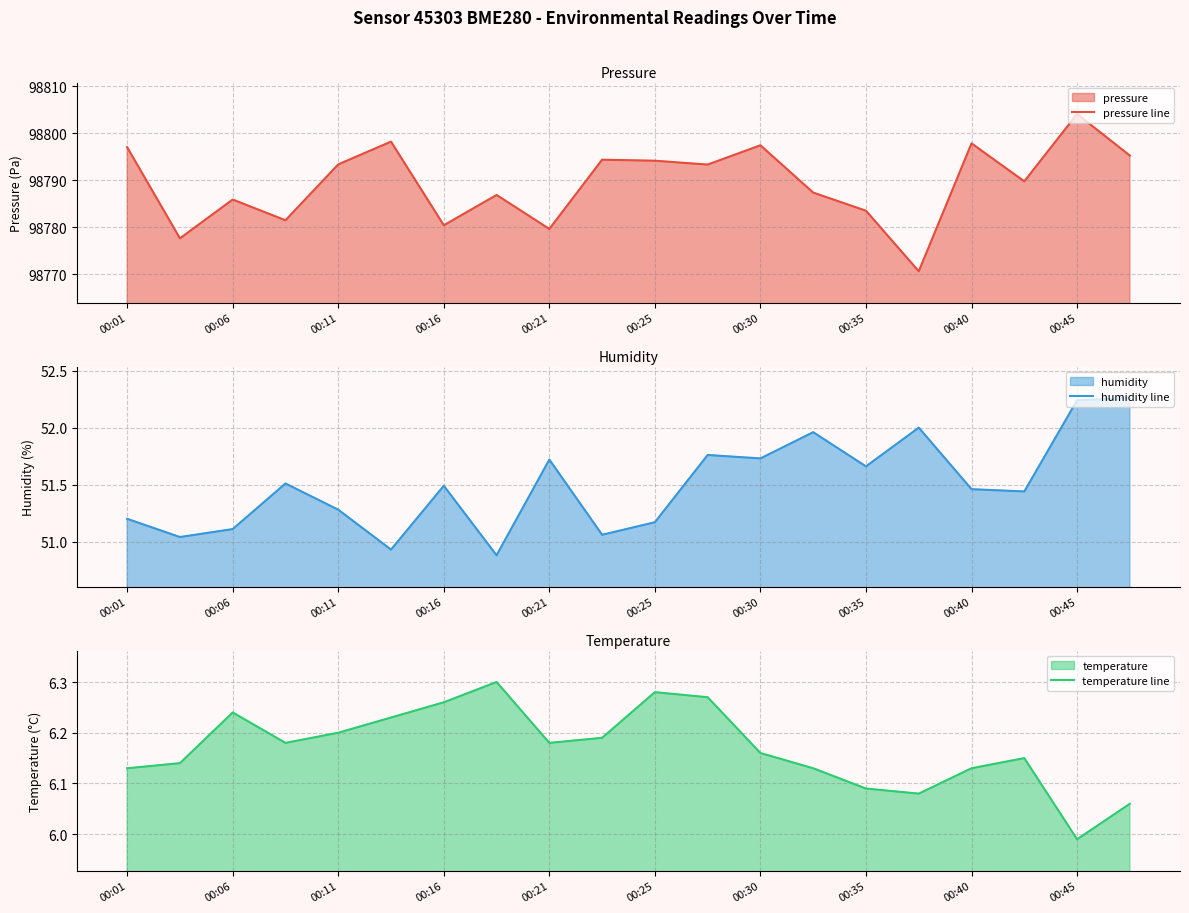

How many data points in temperature line are above 6?

19